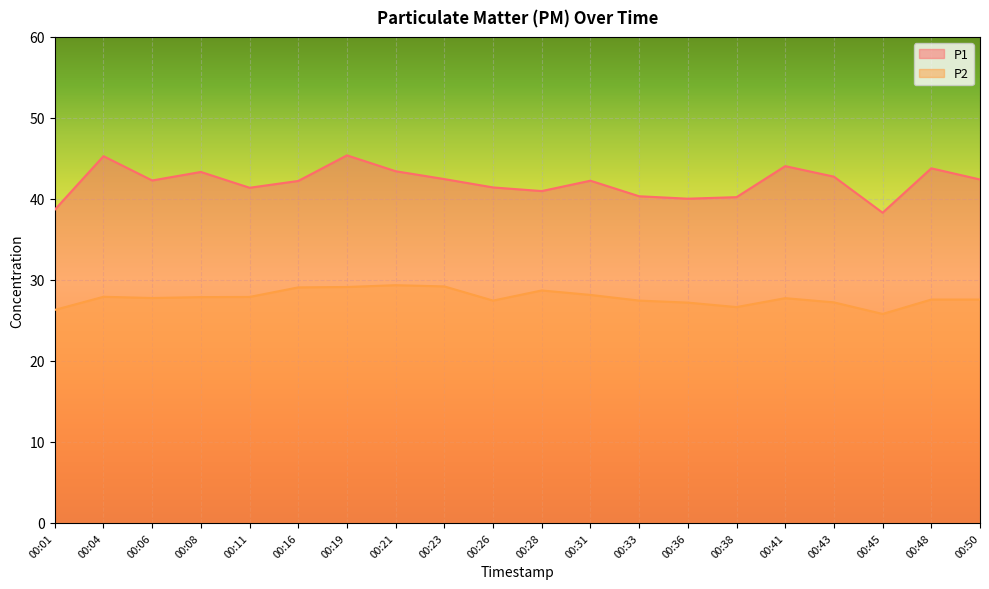

Reading left to right, extract all data points from this chart.

P1: 38.7	45.3	42.3	43.3	41.4	42.2	45.4	43.4	42.5	41.4	41.0	42.2	40.3	40.0	40.2	44.0	42.8	38.3	43.8	42.4
P2: 26.3	27.9	27.8	27.9	27.9	29.1	29.1	29.4	29.2	27.4	28.7	28.1	27.4	27.2	26.6	27.8	27.2	25.8	27.6	27.6